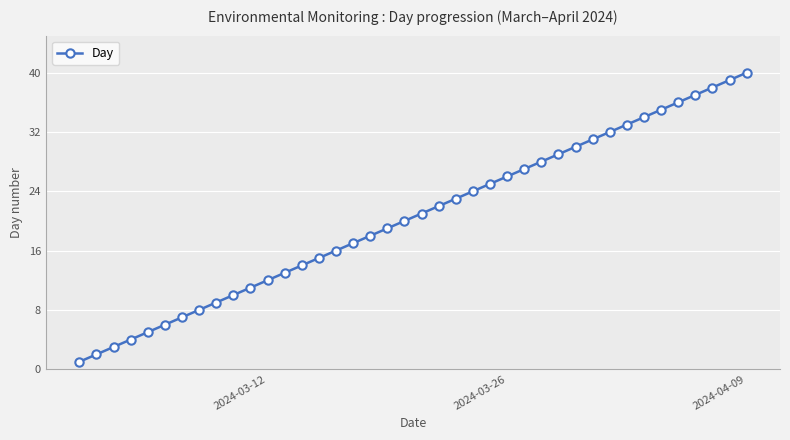

True or false: the data has more than 0 interior local peaks.

False